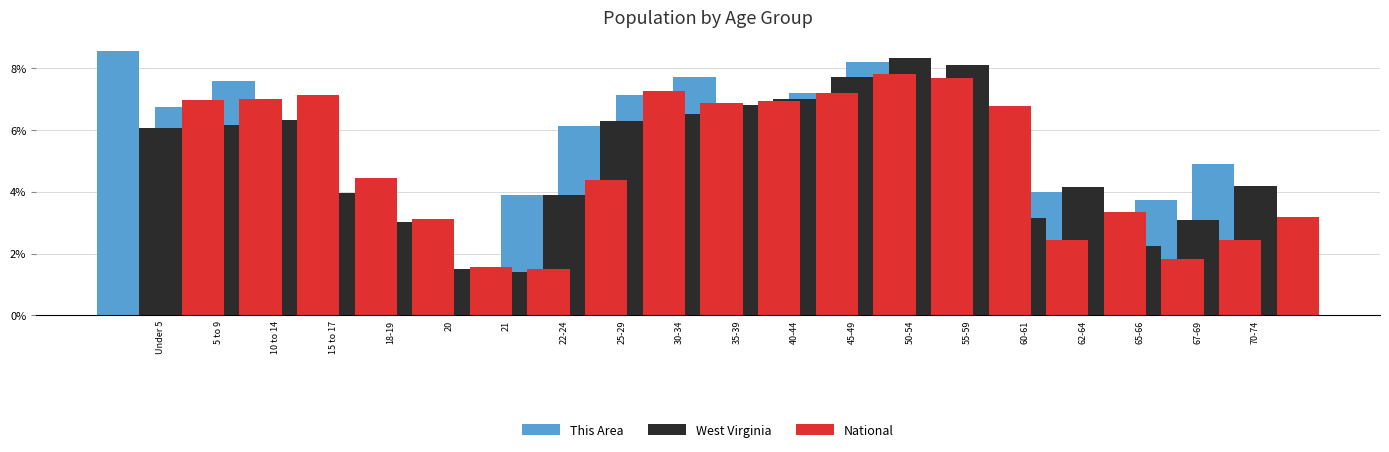

Which category has the lowest value in the National series?

22-24